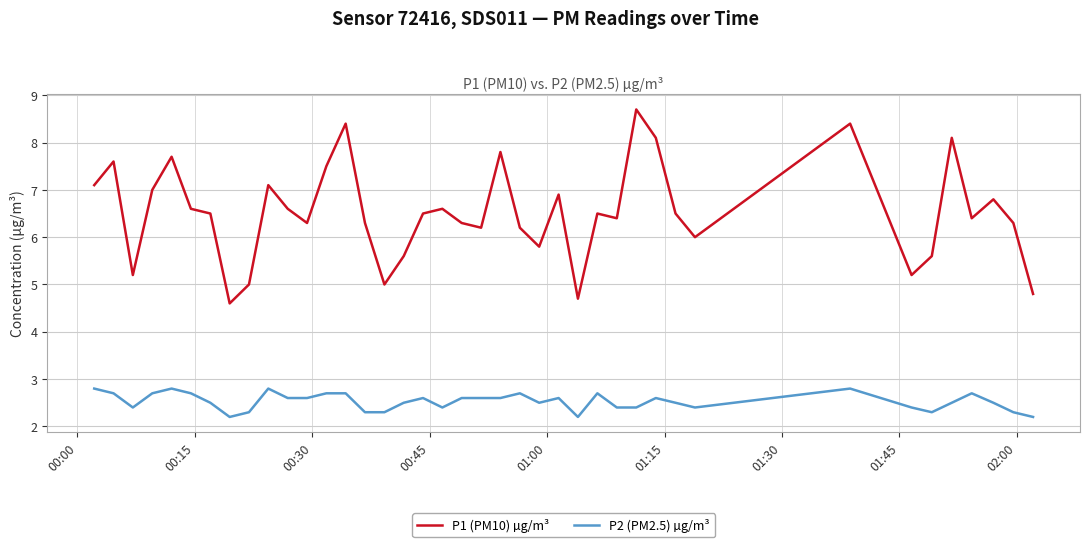

True or false: P1 (PM10) µg/m³ and P2 (PM2.5) µg/m³ intersect in this chart.

False